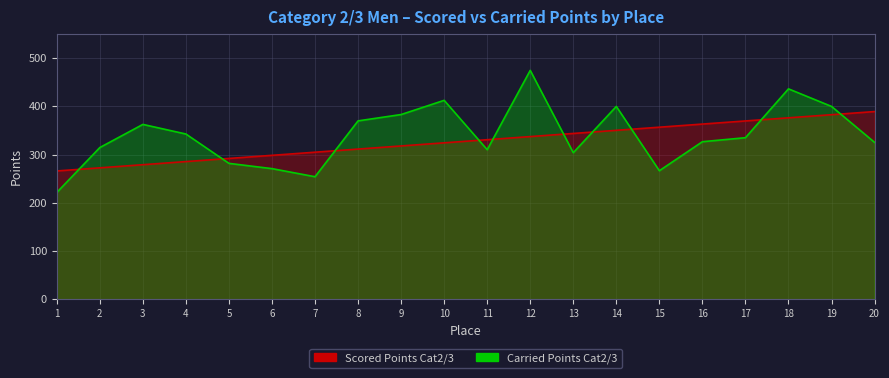

What value does the Carried Points Cat2/3 series have at 13?

304.1